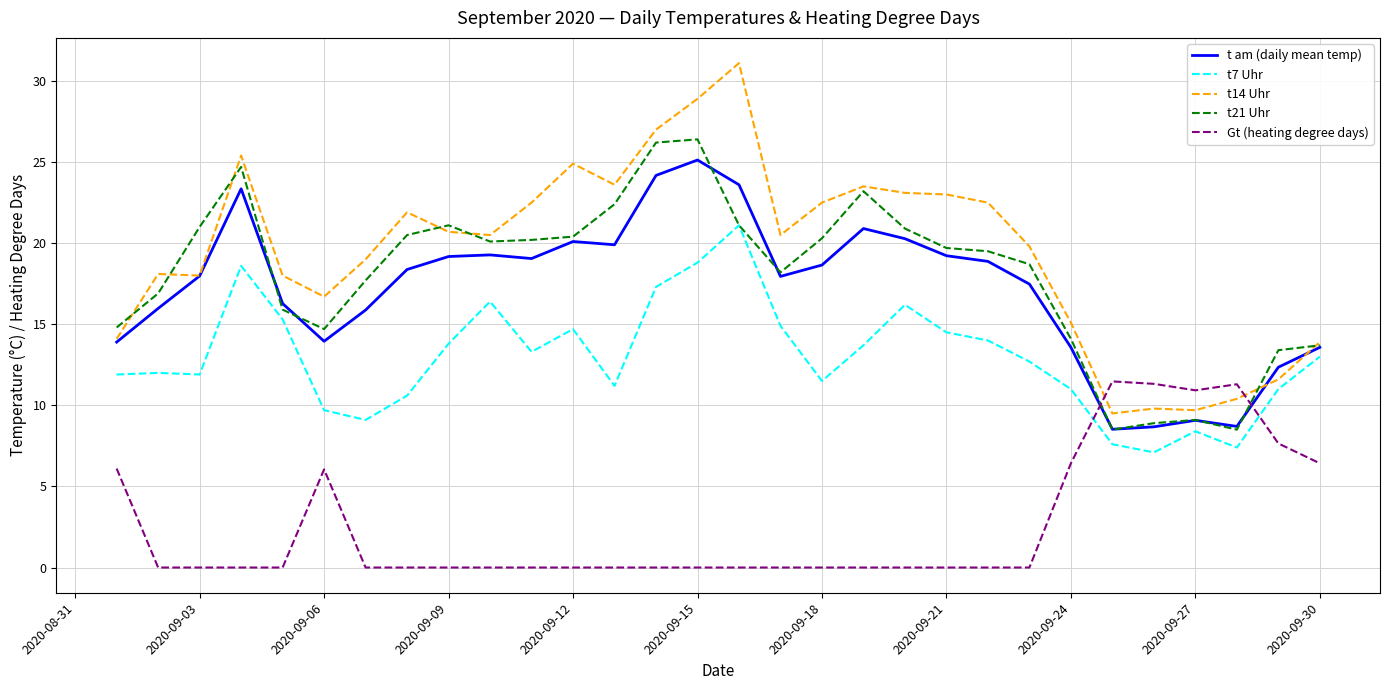

What is the highest value of the Gt (heating degree days) series?

11.5